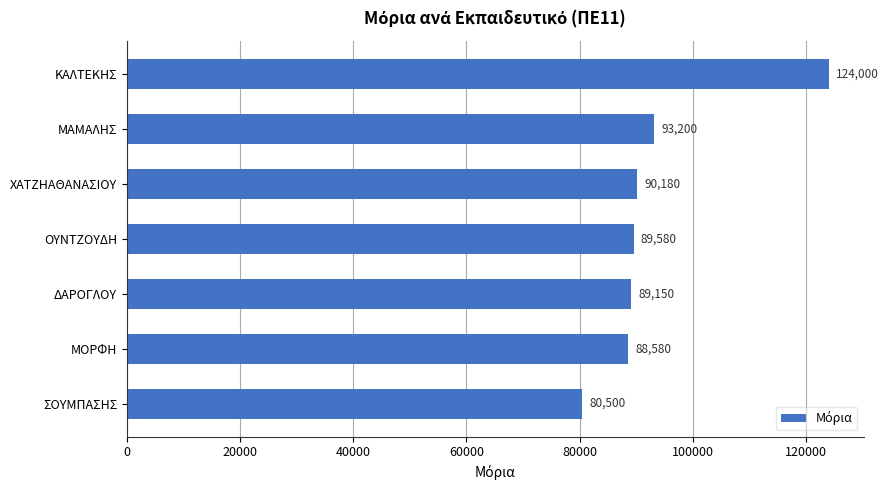

Reading bottom to top, transcribe all the data shown in this chart.

ΣΟΥΜΠΑΣΗΣ=80500	ΜΟΡΦΗ=88580	ΔΑΡΟΓΛΟΥ=89150	ΟΥΝΤΖΟΥΔΗ=89580	ΧΑΤΖΗΑΘΑΝΑΣΙΟΥ=90180	ΜΑΜΑΛΗΣ=93200	ΚΑΛΤΕΚΗΣ=124000